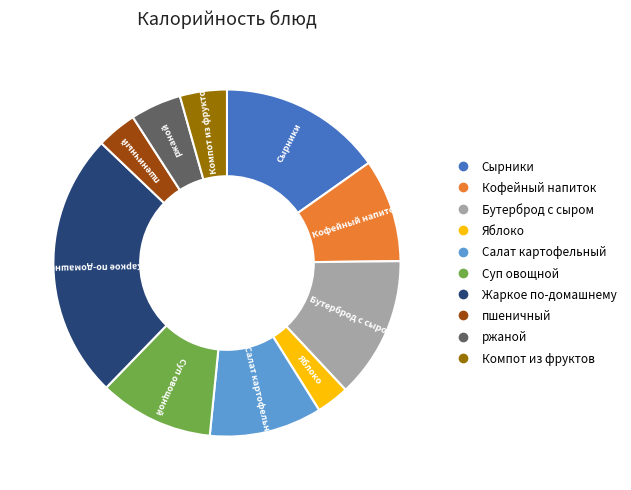

How many slices are in this pie chart?

10